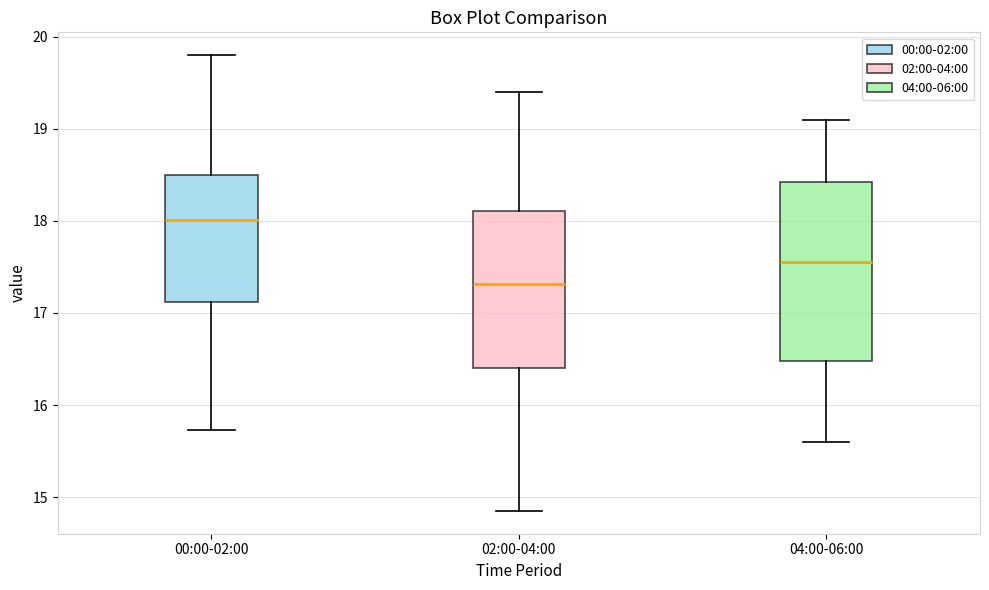

Reading left to right, read every box against the y-axis: the position of its median line, the range the box covers, and the ends of its whiskers. The values are not printed on the chart, so give them approximately, as read against the axis.

00:00-02:00: median 18.0, box 17.1 to 18.5, whiskers 15.7 to 19.8
02:00-04:00: median 17.3, box 16.4 to 18.1, whiskers 14.9 to 19.4
04:00-06:00: median 17.6, box 16.5 to 18.4, whiskers 15.6 to 19.1